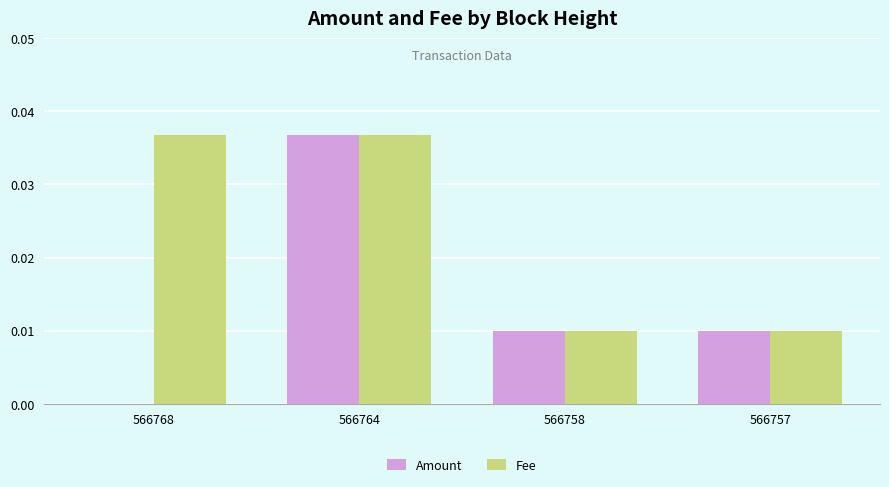

At which category is the sum across all series the highest?

566764